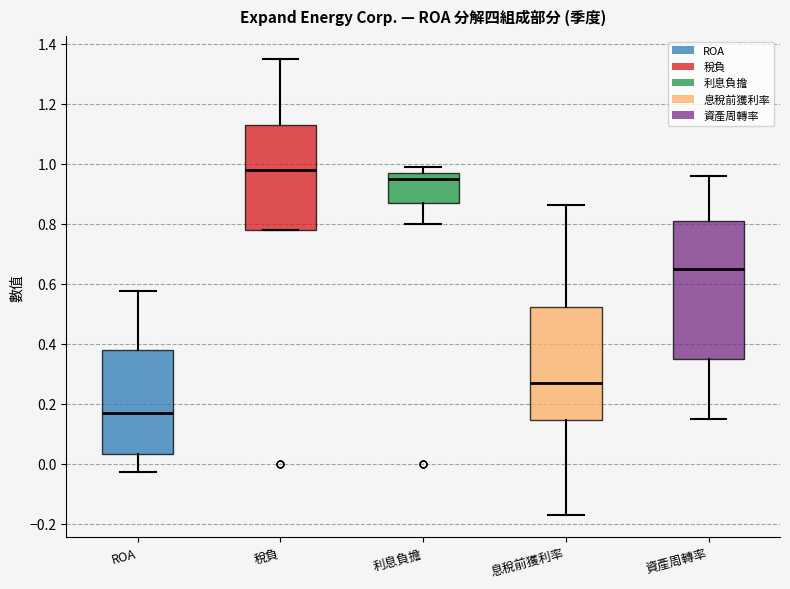

Reading left to right, read every box against the y-axis: the position of its median line, the range the box covers, and the ends of its whiskers. The values are not printed on the chart, so give them approximately, as read against the axis.

ROA: median 0.16, box 0.04 to 0.38, whiskers -0.02 to 0.58
稅負: median 0.98, box 0.78 to 1.14, whiskers 0.78 to 1.36
利息負擔: median 0.96, box 0.88 to 0.98, whiskers 0.80 to 1.00
息稅前獲利率: median 0.26, box 0.14 to 0.52, whiskers -0.16 to 0.86
資產周轉率: median 0.66, box 0.36 to 0.82, whiskers 0.16 to 0.96